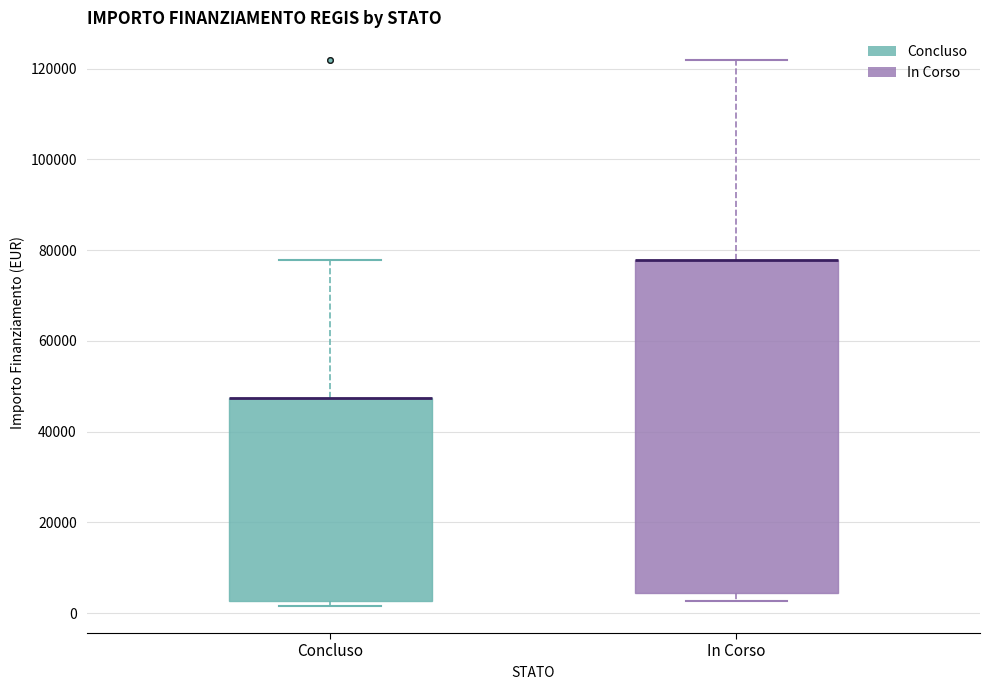

Reading left to right, transcribe this box plot: for each box, give where its median line is, the range the box spans, and where its two whiskers end, as read against the y-axis. The values are not printed on the chart, so give them approximately, as read against the axis.

Concluso: median 48000 (drawn on the box's upper edge), box 2000 to 48000, whiskers 2000 (just below the box's lower edge) to 78000
In Corso: median 78000 (drawn on the box's upper edge), box 4000 to 78000, whiskers 2000 to 122000